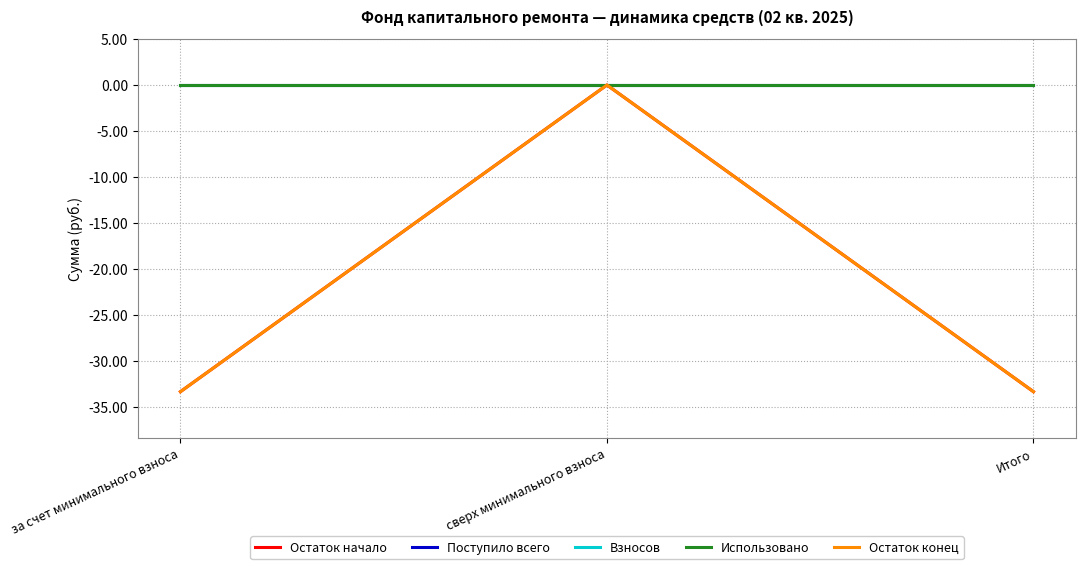

Is it true that Остаток начало equals 0.0 at сверх минимального взноса?

True